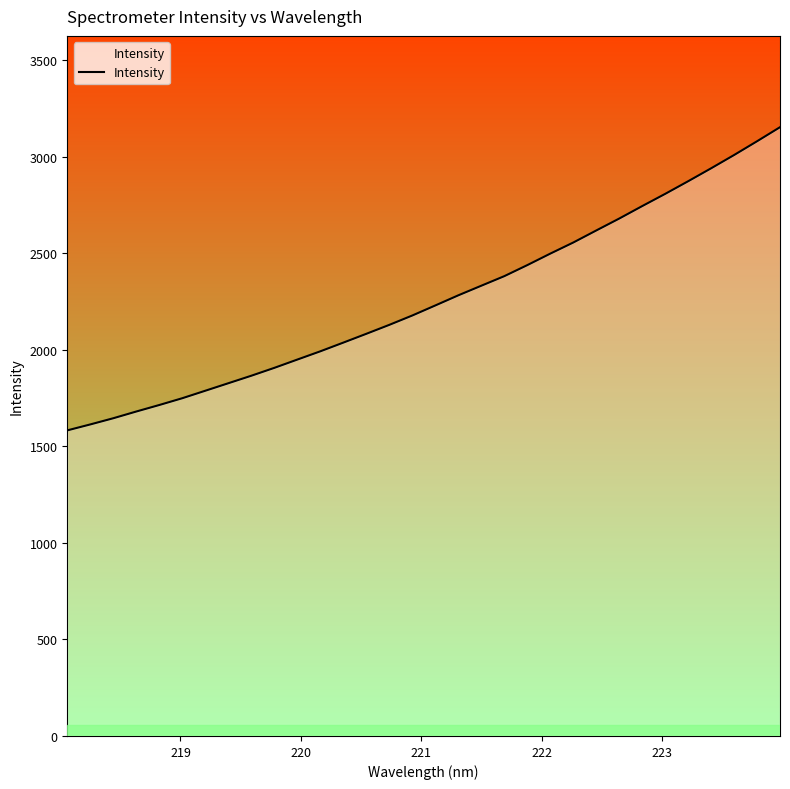

What is the greatest value displayed?

3153.7